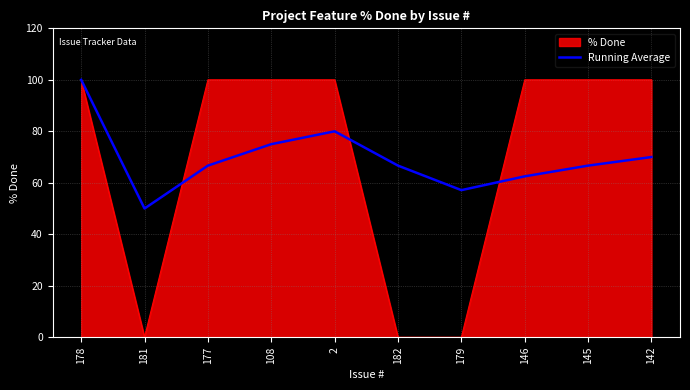

The value of Running Average at 142 is 15.6. True or false?

False